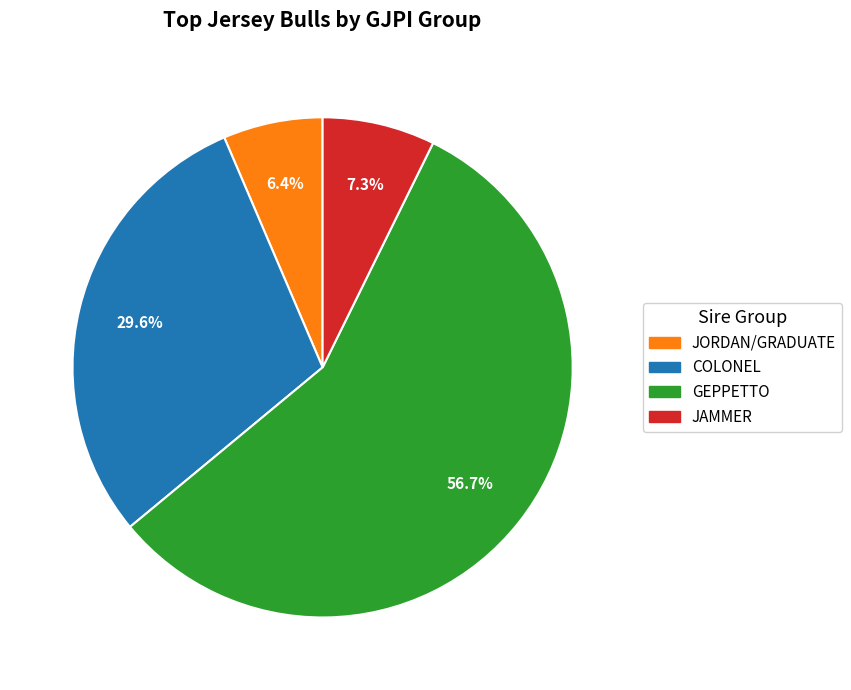

Is there a majority slice in this chart?

Yes